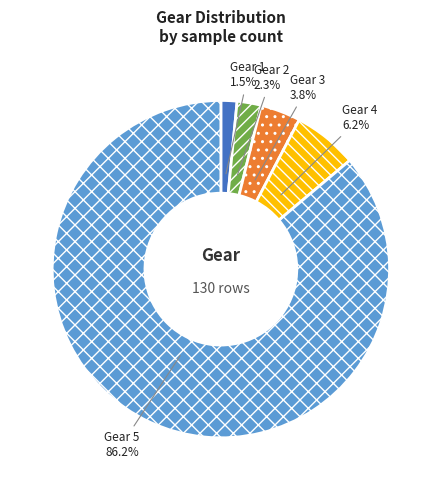

Does Gear 3 account for over 50% of the chart?

No